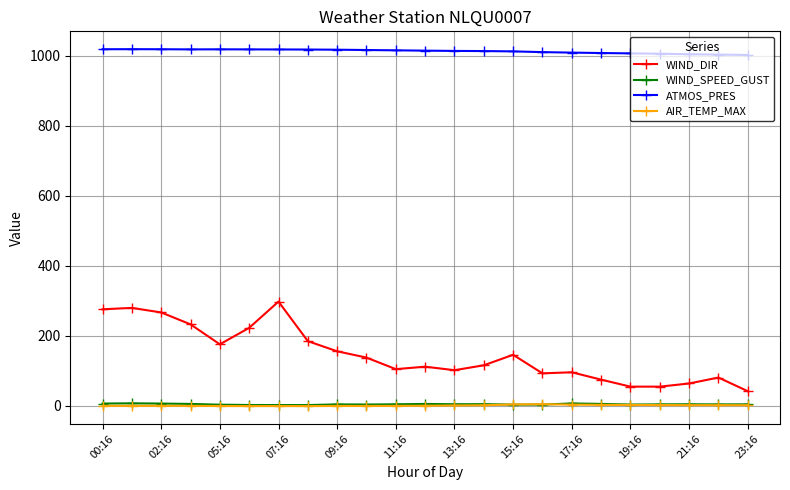

What is the difference between the second highest and second lowest values in the ATMOS_PRES series?

15.3